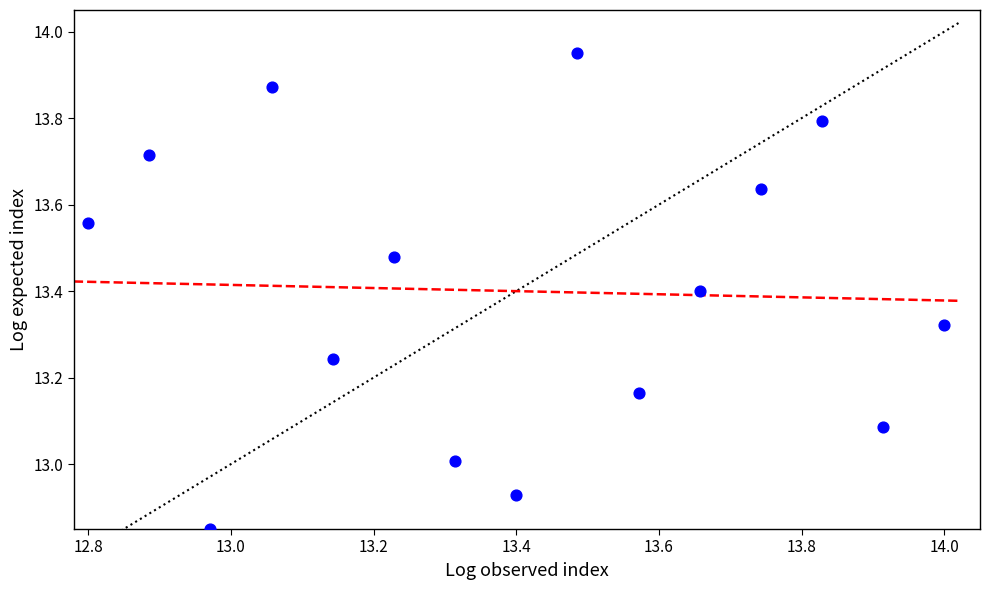

What is the range of X values (max minus min)?

1.2